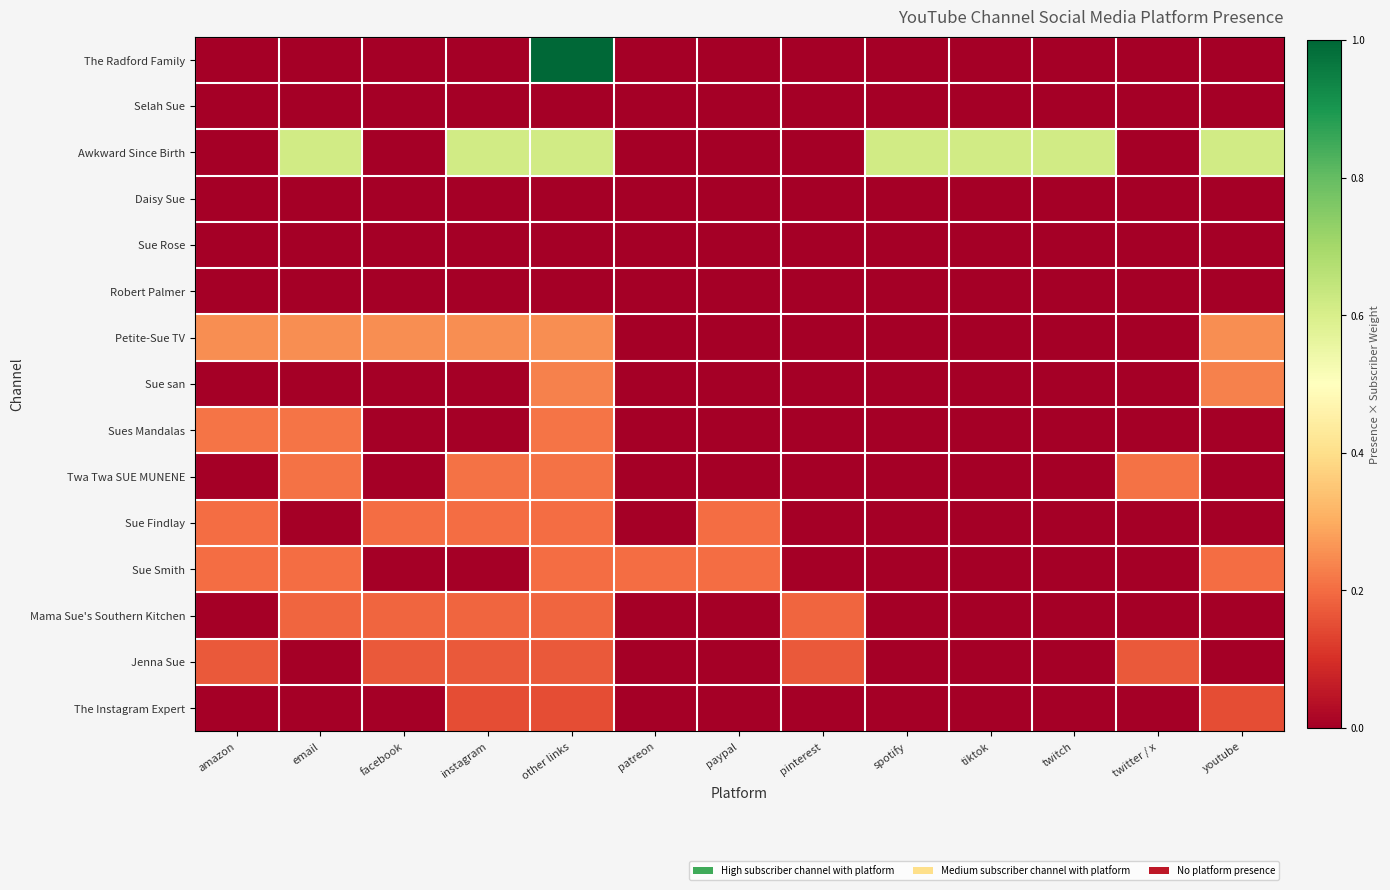

Which has a higher value, tiktok or twitter / x?

tiktok